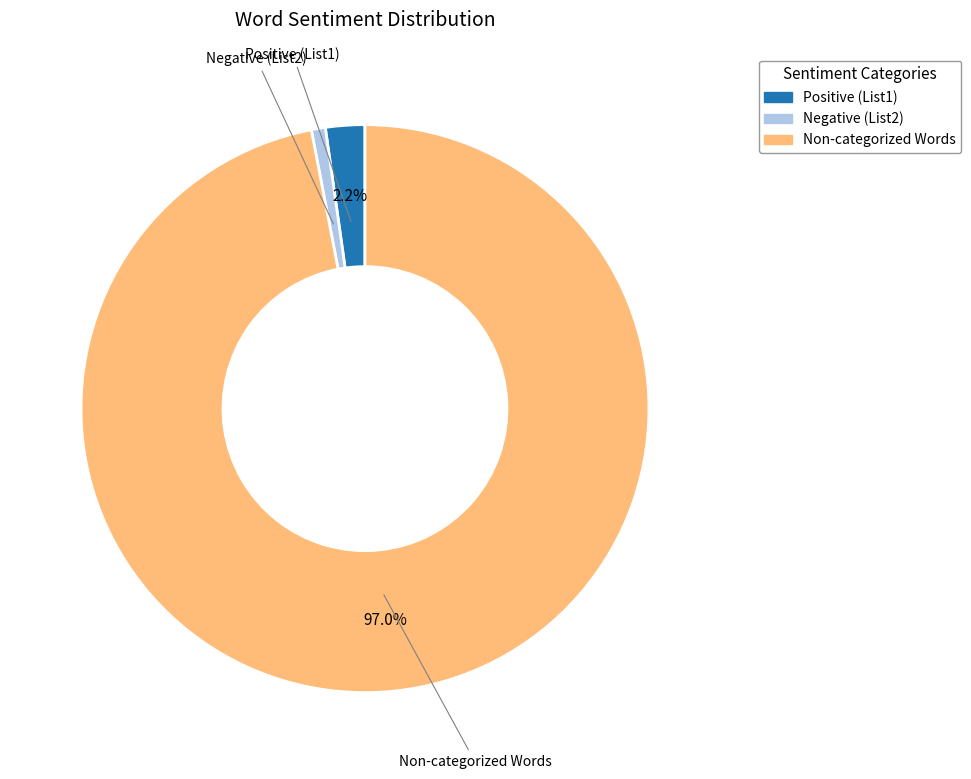

Does any single category account for the majority?

Yes